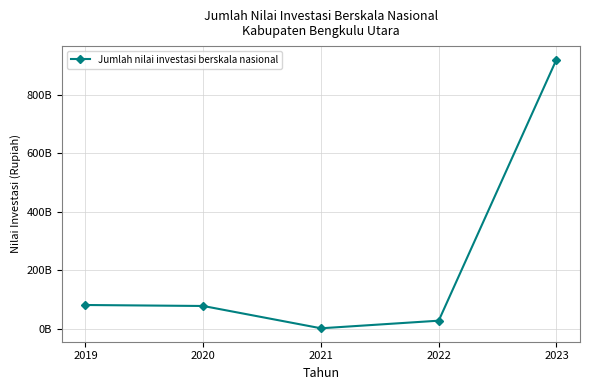

What is the difference between the maximum and minimum values?

918897423245